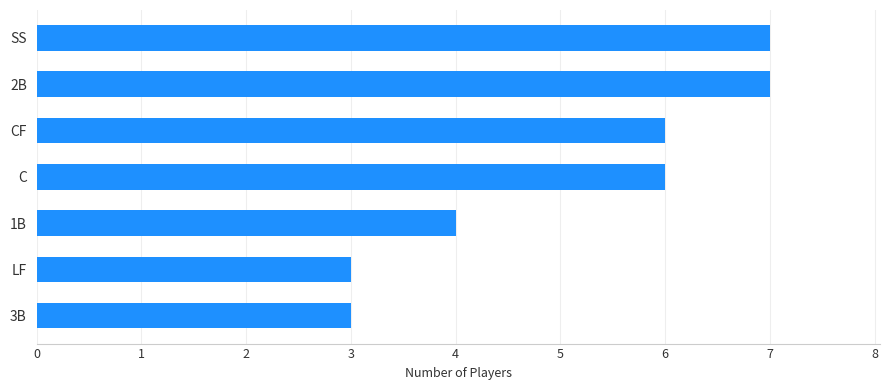

How many distinct data groups are displayed?

1